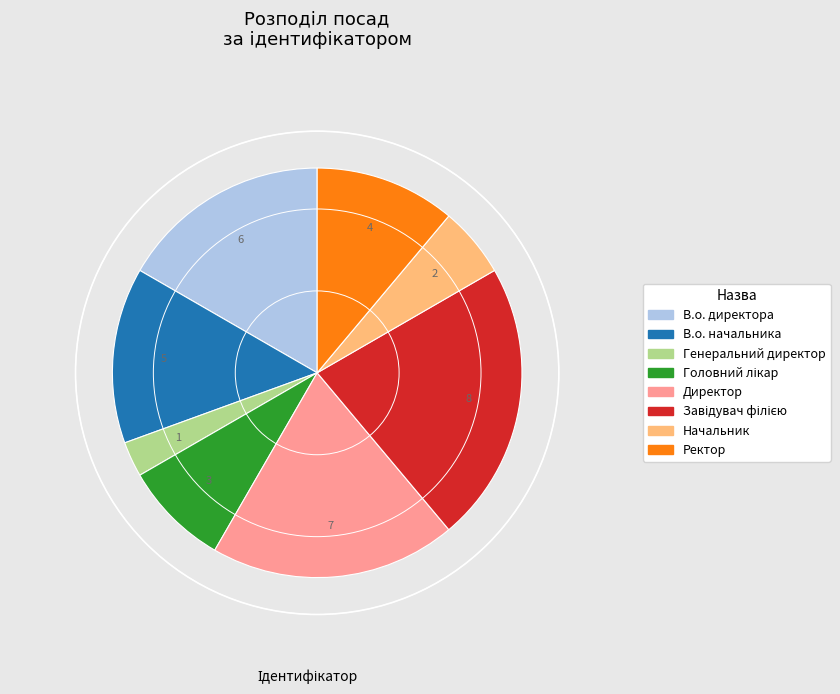

Approximately how many times larger is the value at В.о. начальника compared to Генеральний директор?

5.0